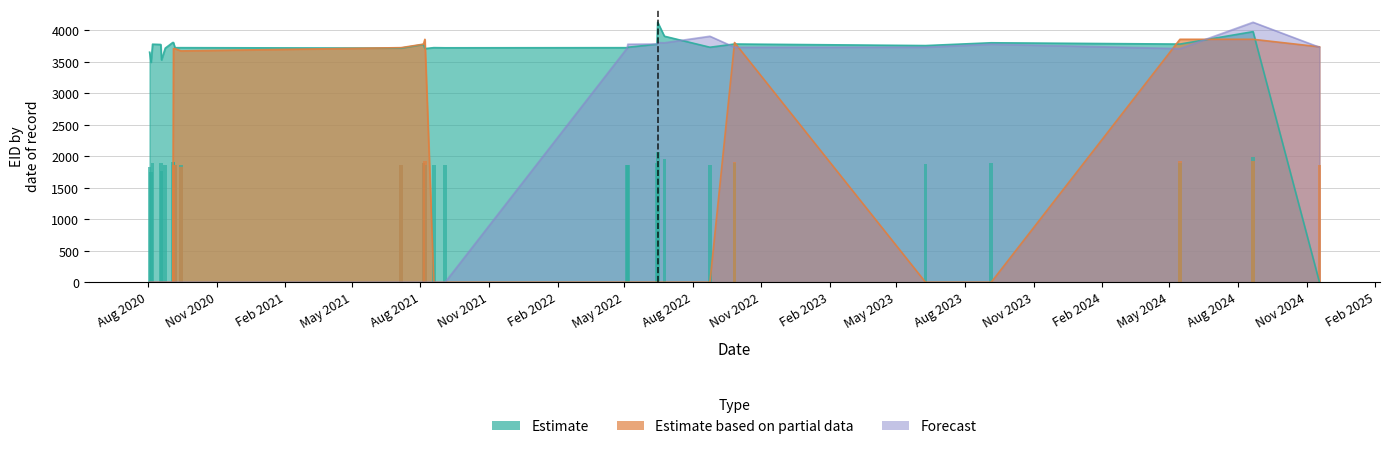

What is the average value of the Estimate based on partial data series?

1397.4